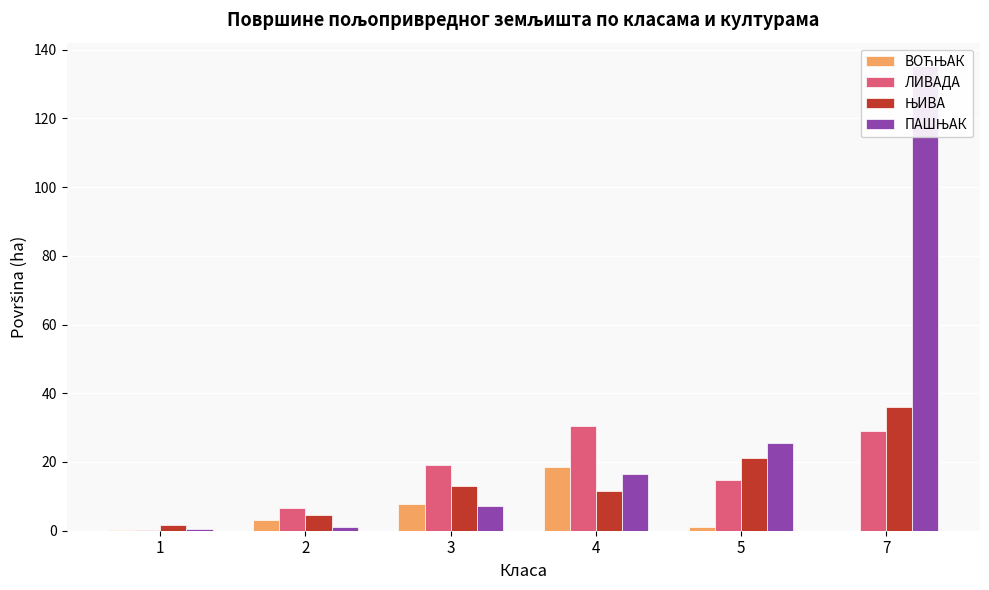

What is the value of the ЛИВАДА bar at the 6th from the left?

29.1